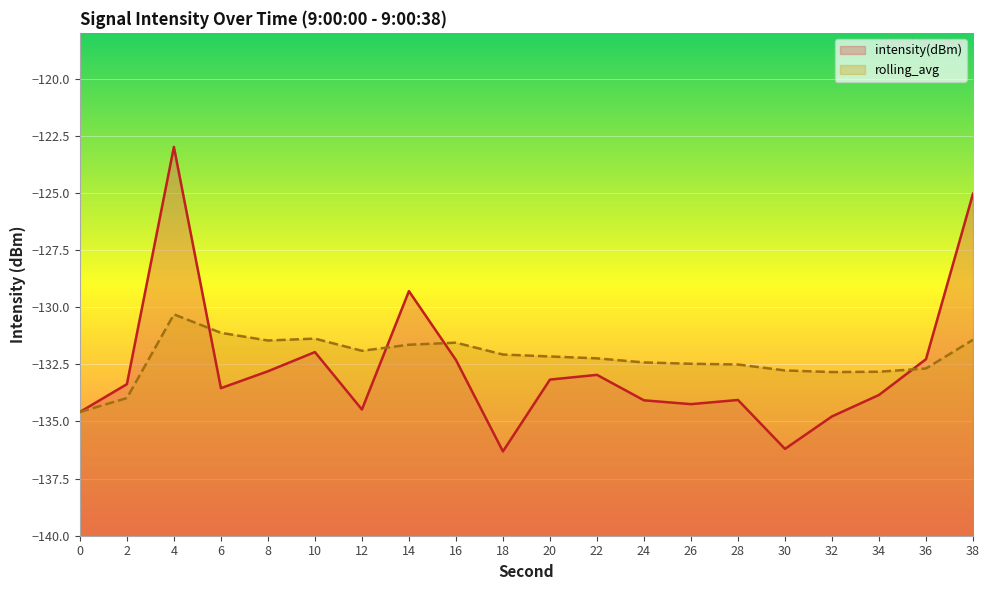

At 28, list the series in order from largest to smallest.

rolling_avg, intensity(dBm)